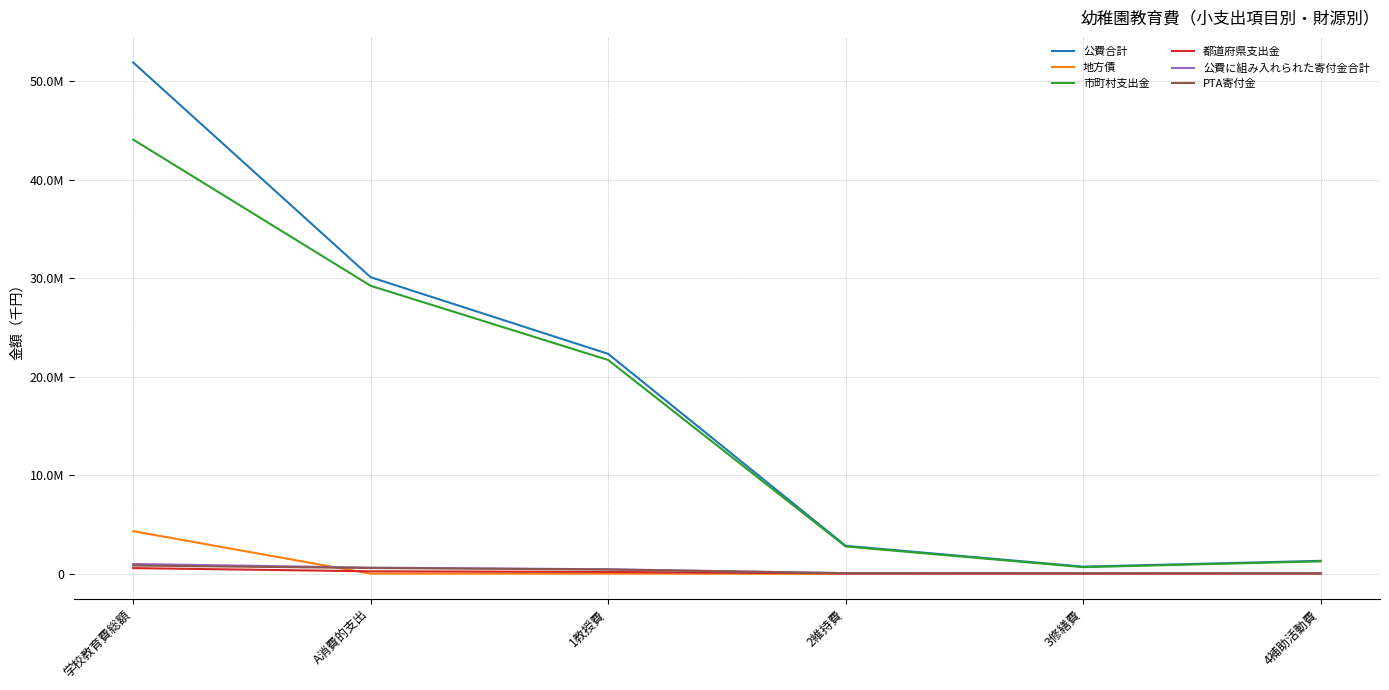

What is the total value across all series at 1教授費?

45047608